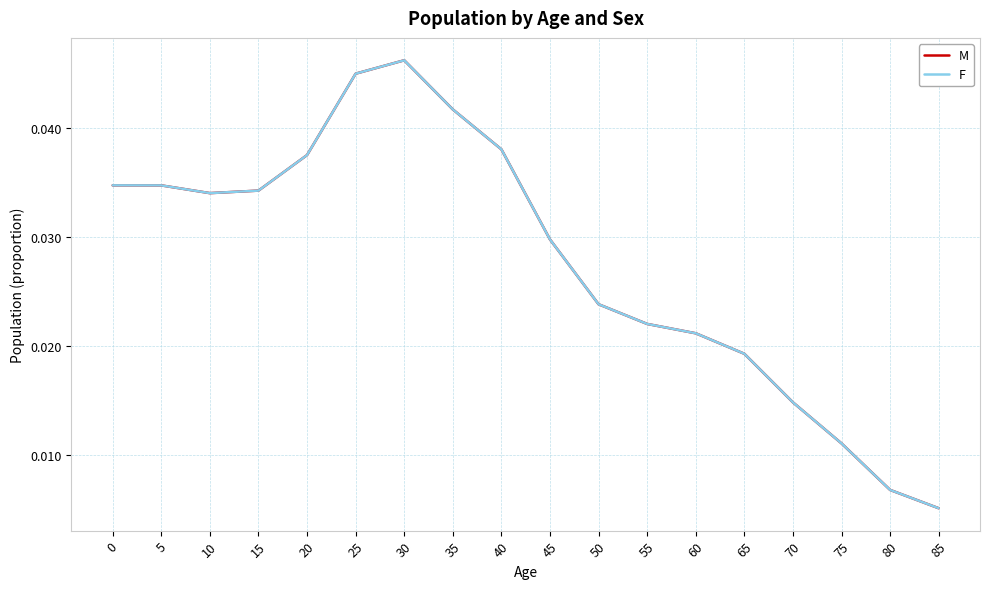

True or false: M and F intersect in this chart.

False